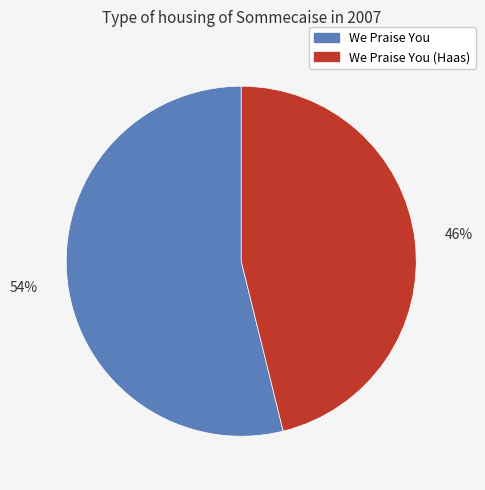

Is there any slice that represents more than half of the pie?

Yes